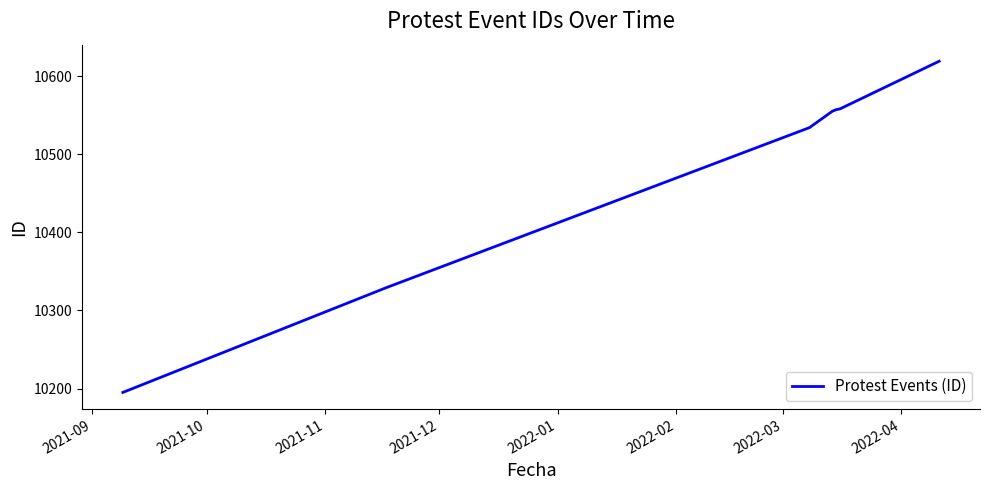

True or false: there are more than 1 points higher than both neighbors.

False